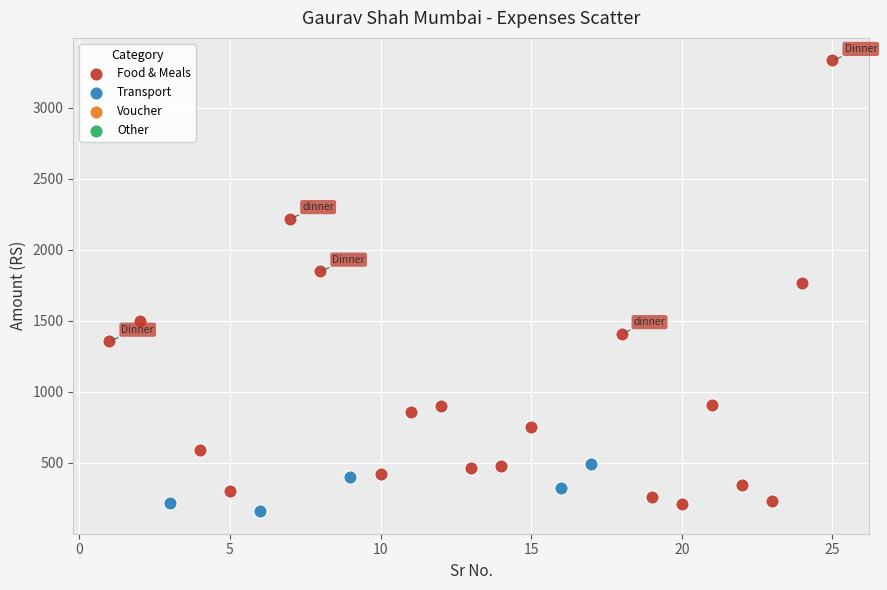

Which series contains the highest Y value?

Food & Meals